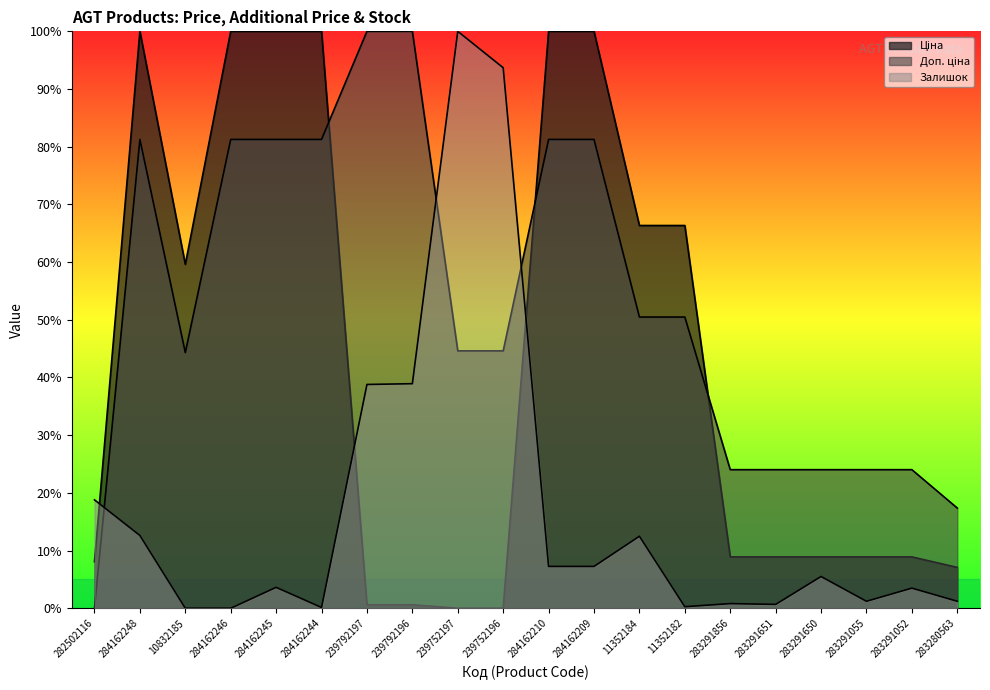

What is the total value across all series at 239792197?

139.4